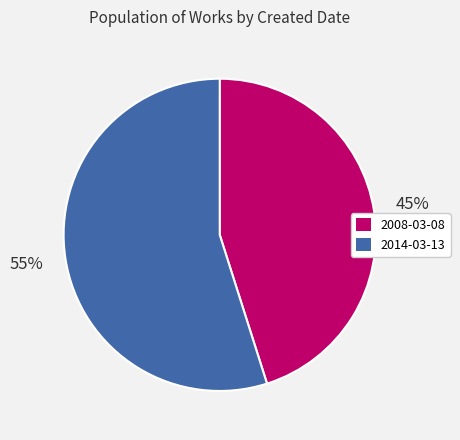

To the nearest percent, what percentage of the pie is 2008-03-08?

45%